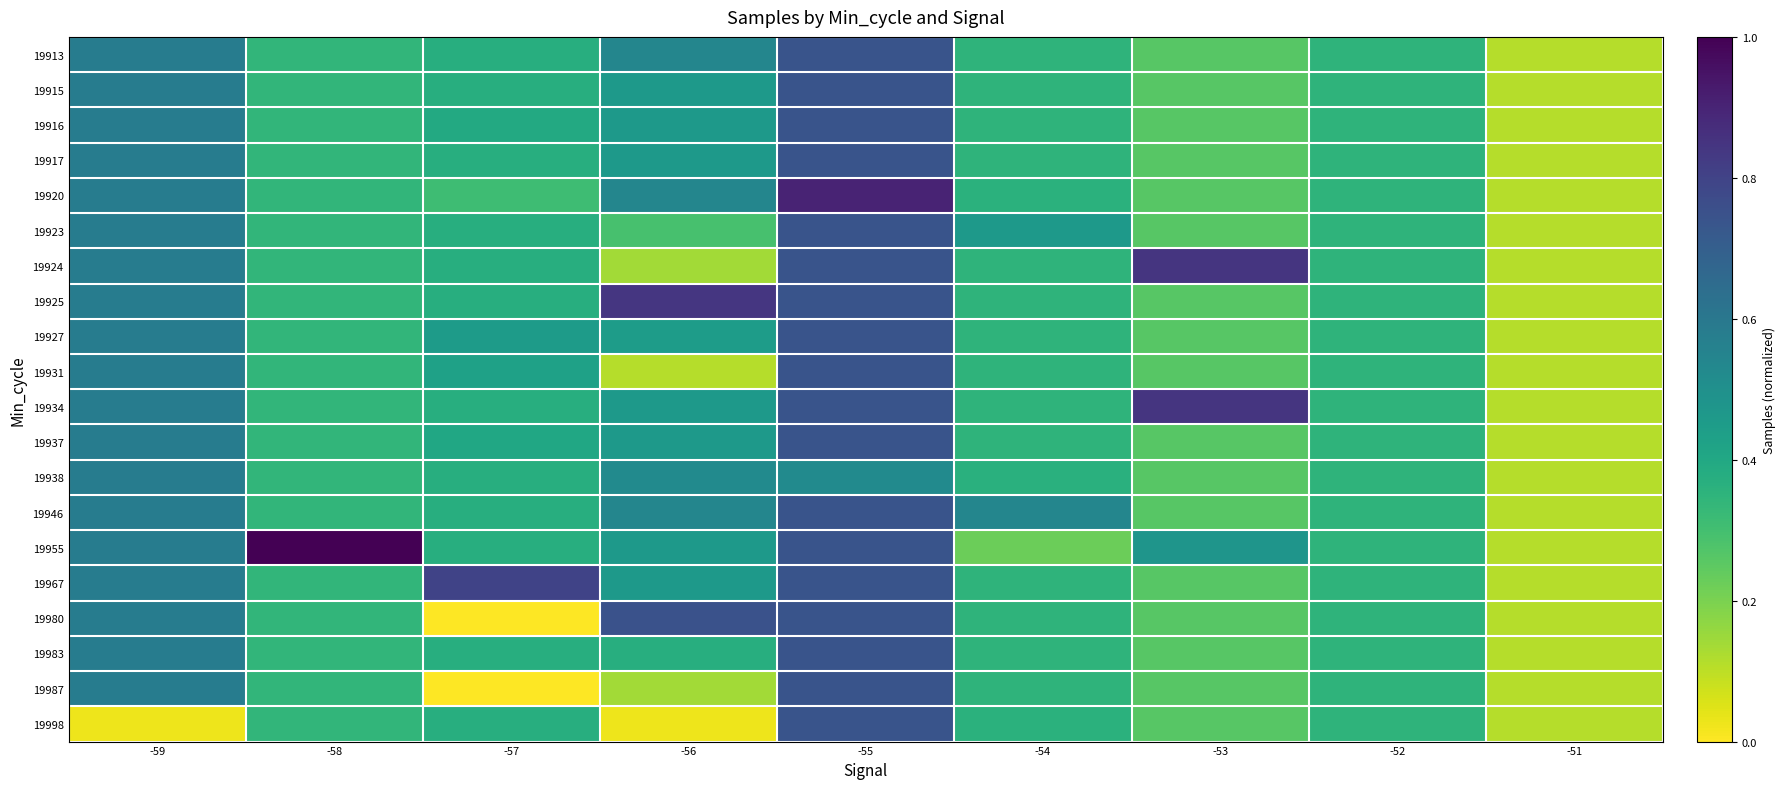

How many categories are shown in the chart?

9